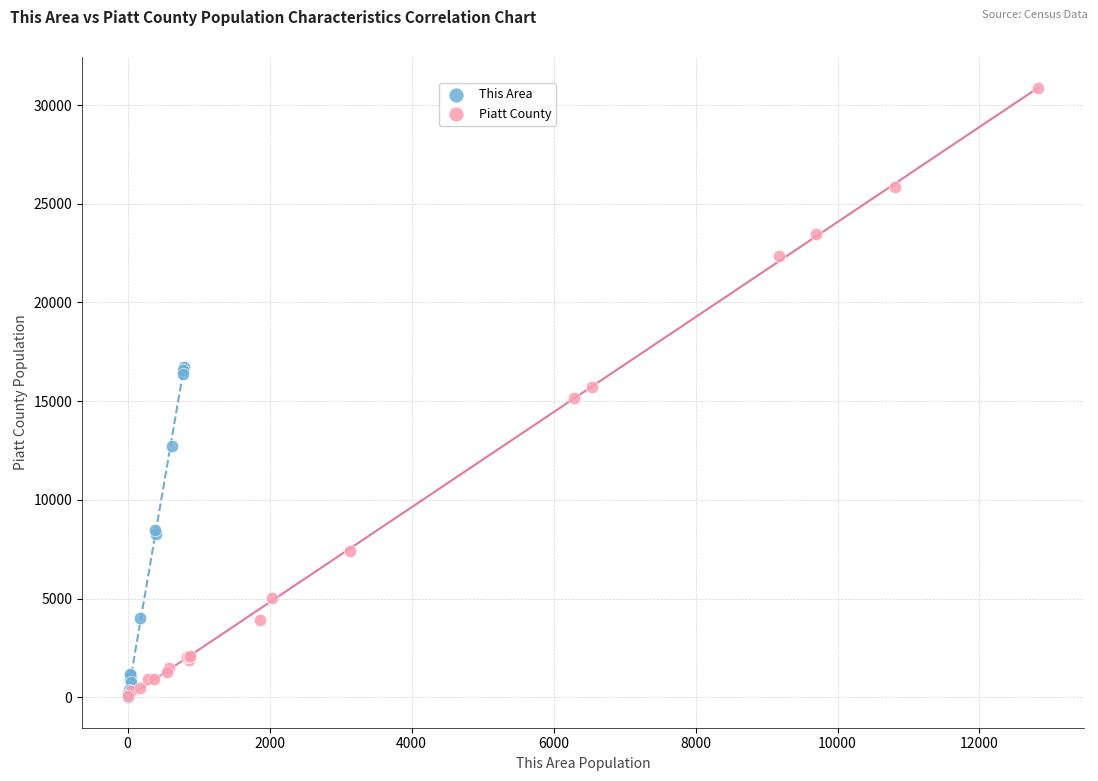

Which series has the largest Y range (max minus min)?

Piatt County